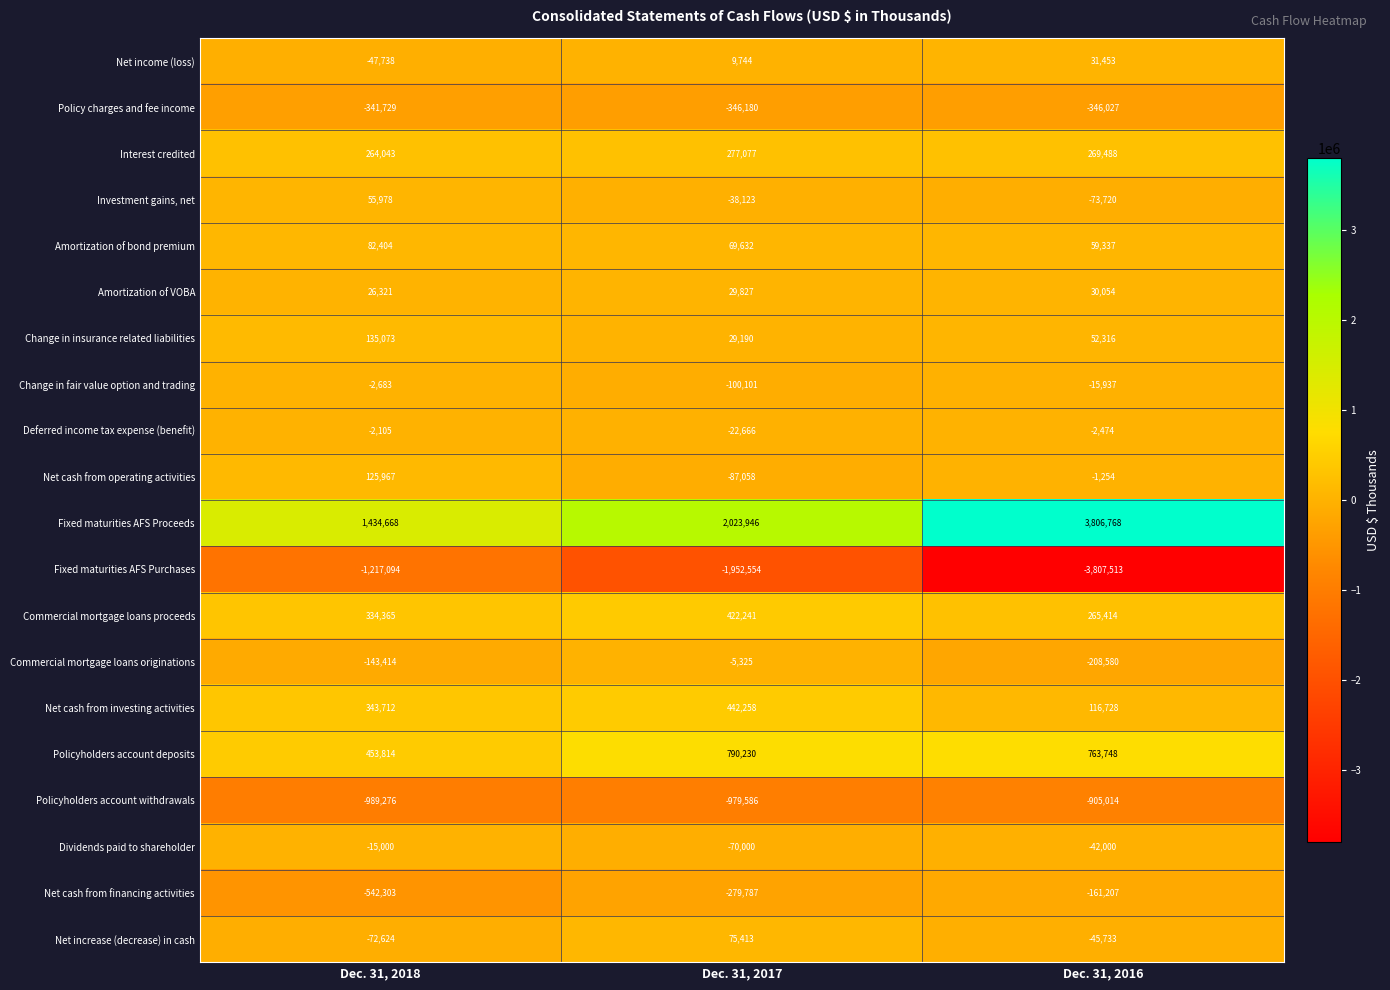

Rank the categories by Net cash from investing activities value from lowest to highest.

Dec. 31, 2016, Dec. 31, 2018, Dec. 31, 2017